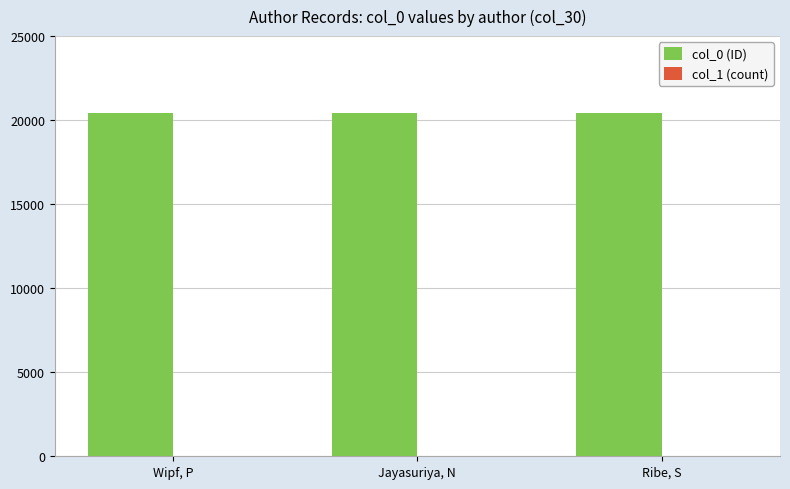

The col_0 (ID) series shows 20444 at Jayasuriya, N. True or false?

True